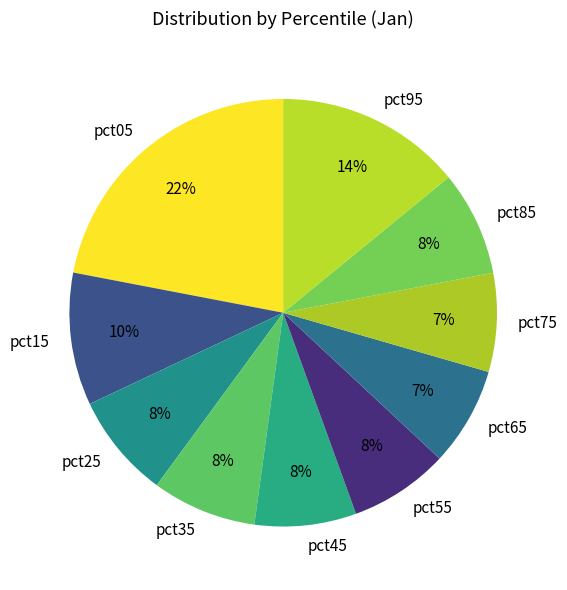

Which category has the biggest portion of the pie?

pct05